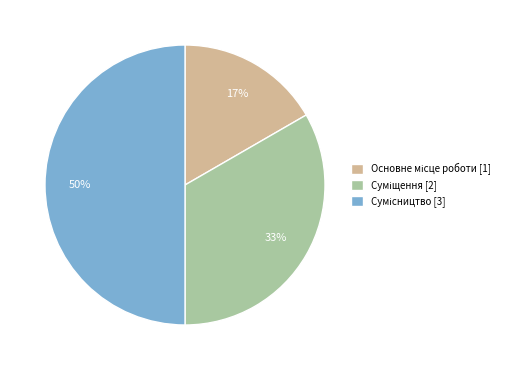

To the nearest percent, what is the average slice percentage?

33%